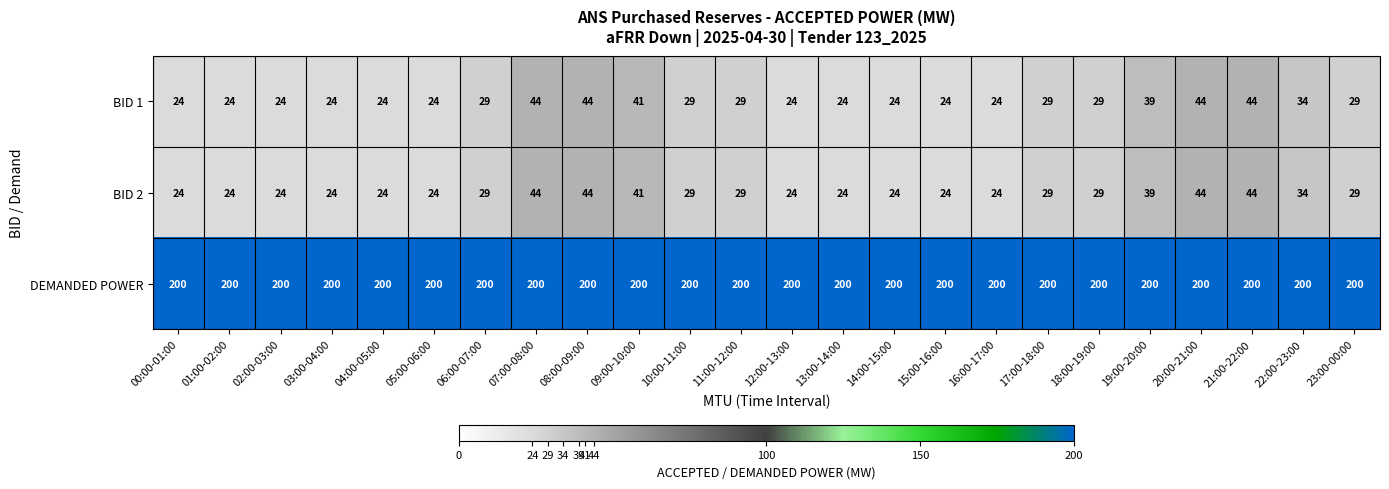

What is the sum of all BID 2 values?

728